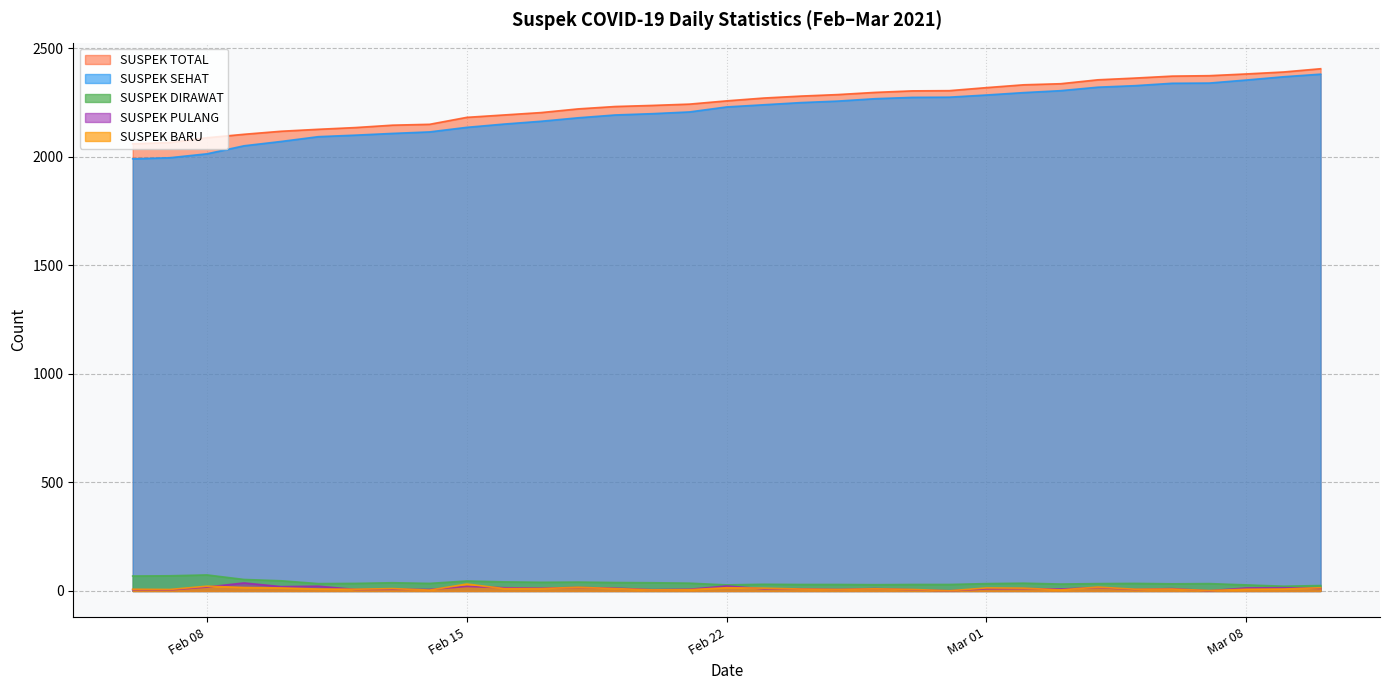

What is the label of the 5th point from the left?

2021-02-10